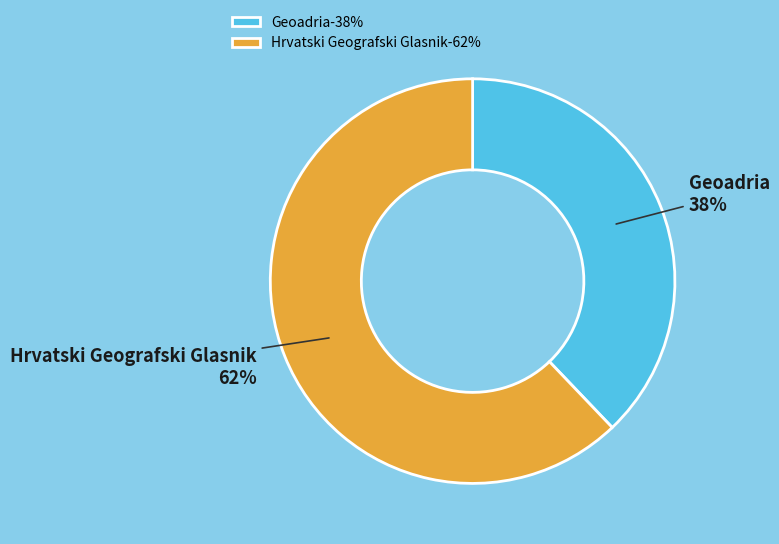

Count the number of slices in the pie.

2